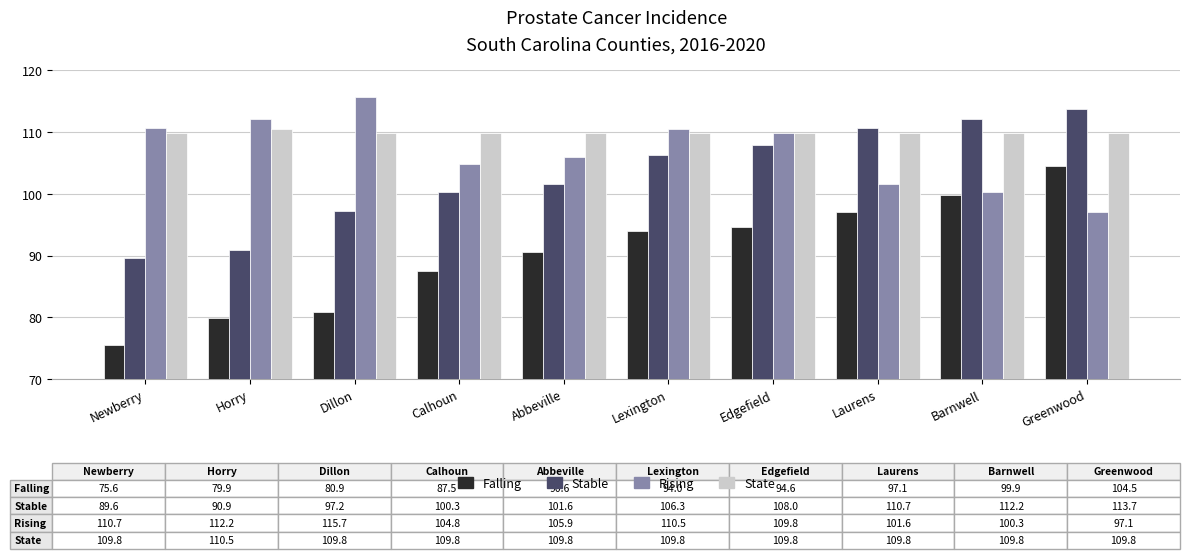

What is the total value across all series at Horry?

393.5